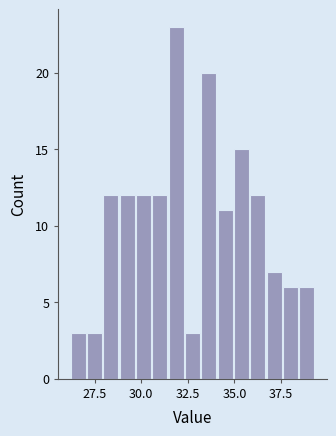

Read against the x-axis, roughly where is the centre of the tallest bar?

32.0